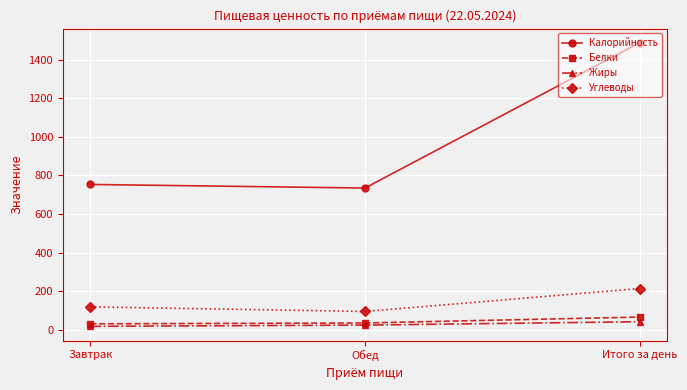

What is the average value of the Калорийность series?

991.3